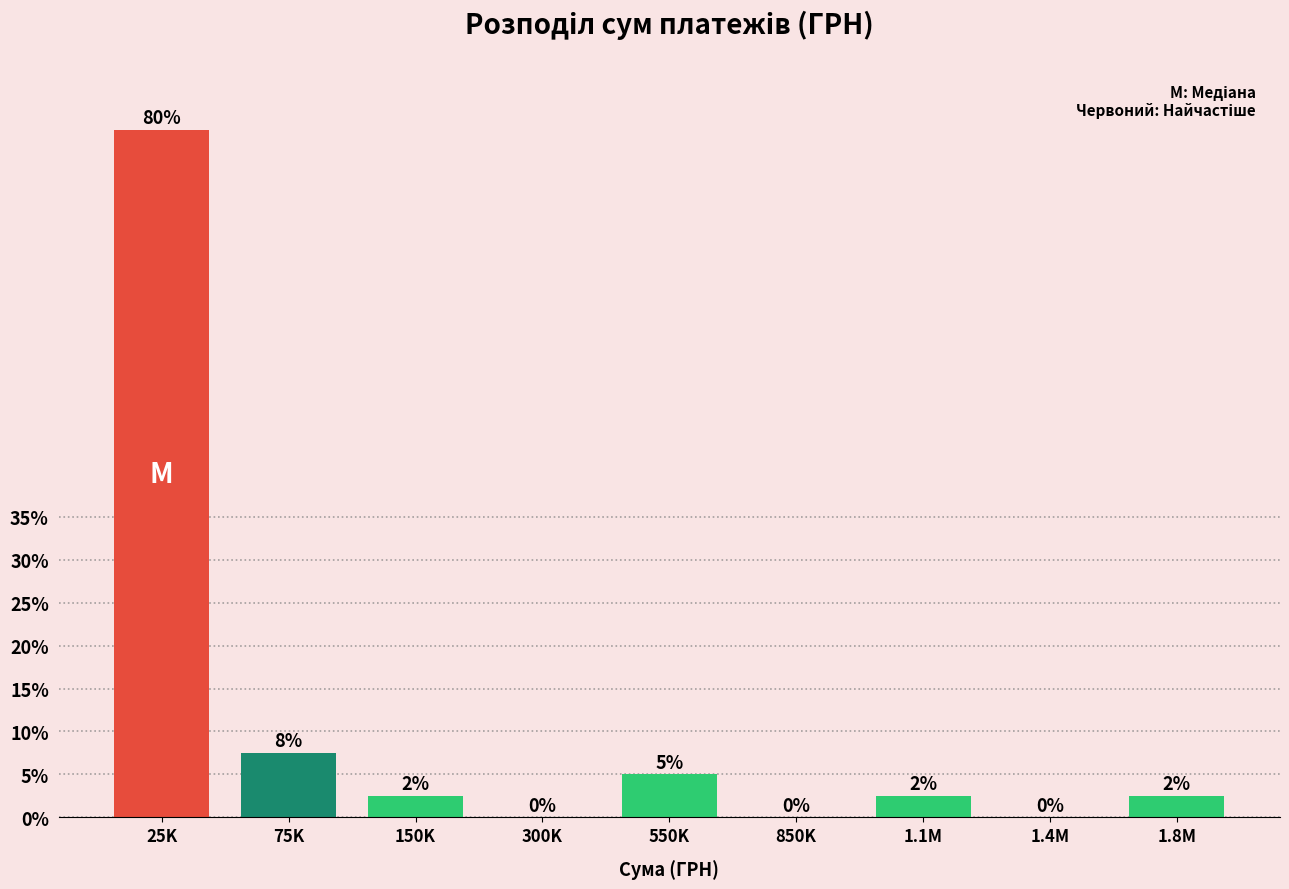

Which has a higher value, 850K or 1.1M?

1.1M